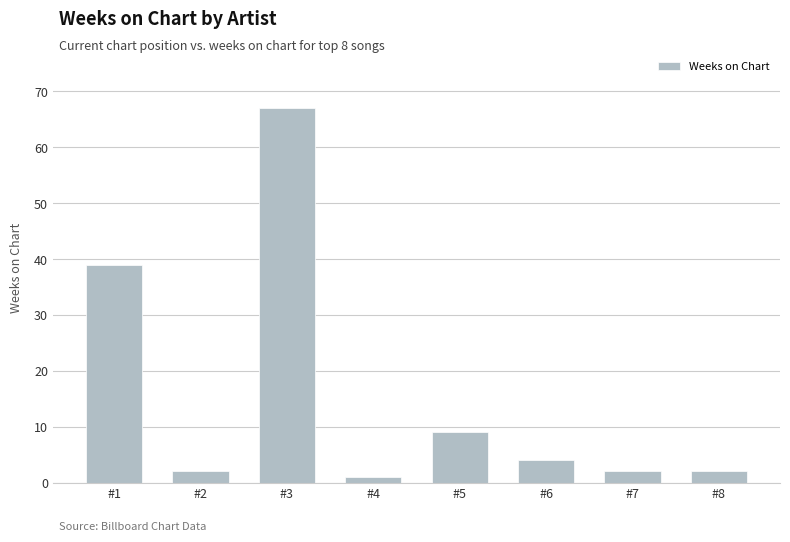

What is the value of the 7th bar from the left?

2